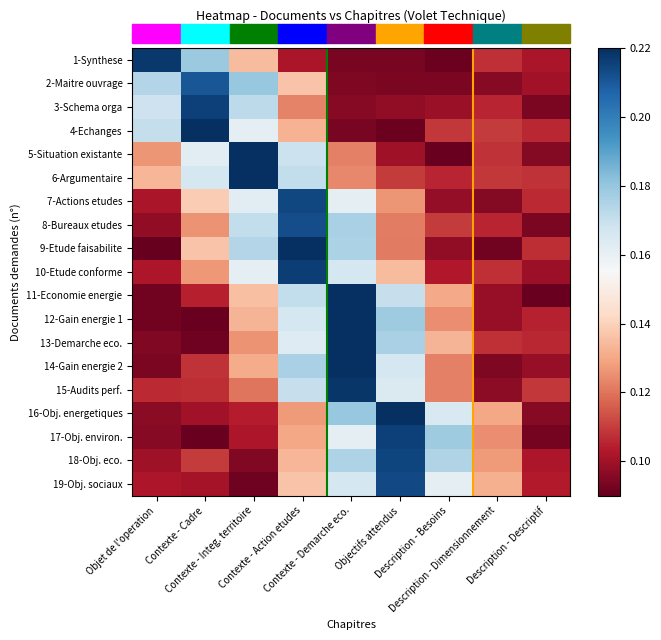

Which label corresponds to the largest value in the chart?

Contexte - Cadre